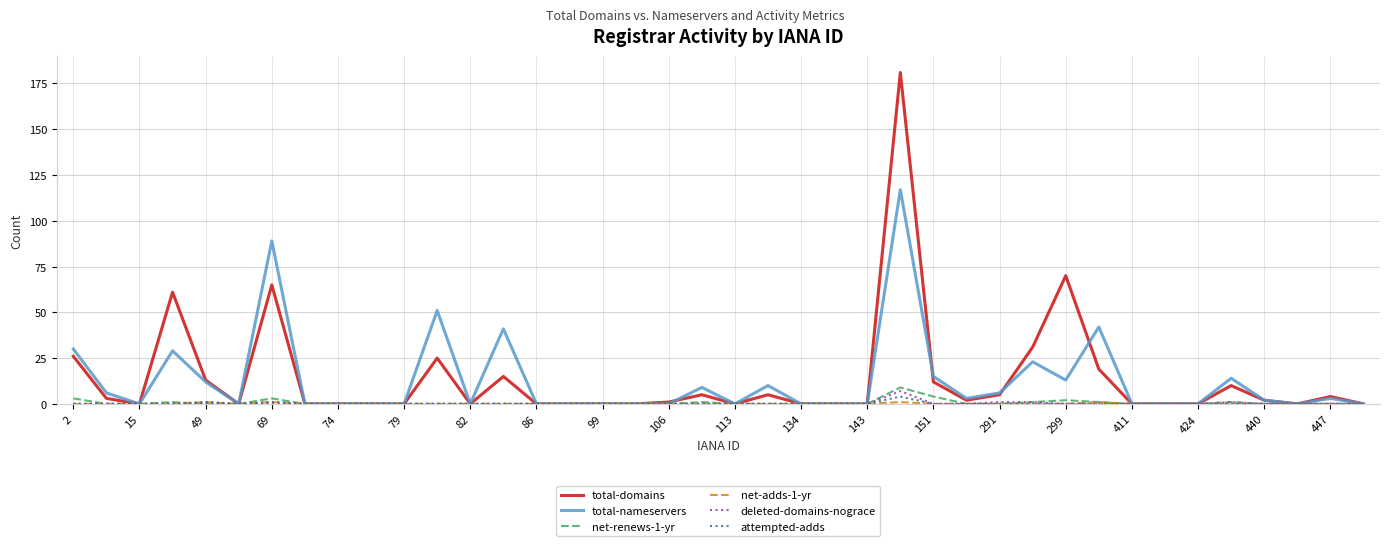

Which series has the largest range (max minus min)?

total-domains